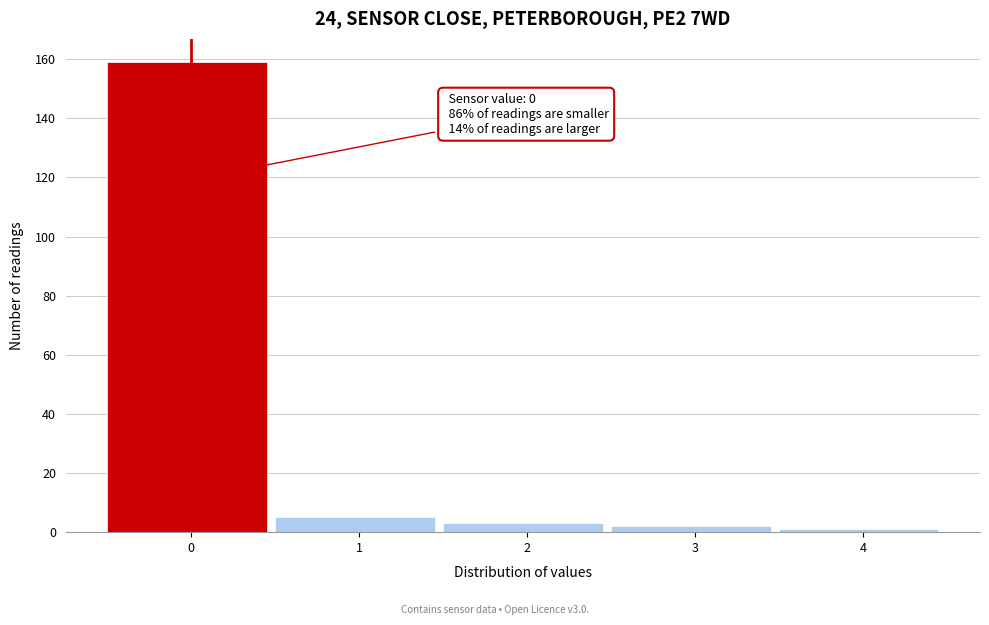

Reading left to right, list all the values displayed in this chart.

159	5	3	2	1